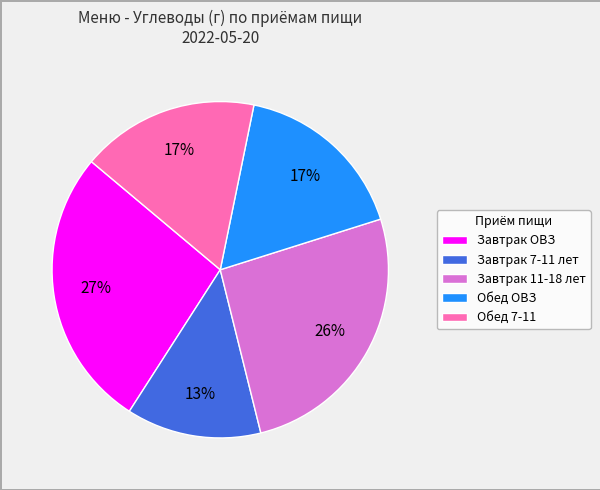

What is the ratio of the value at Завтрак 11-18 лет to the value at Завтрак ОВЗ?

1.0